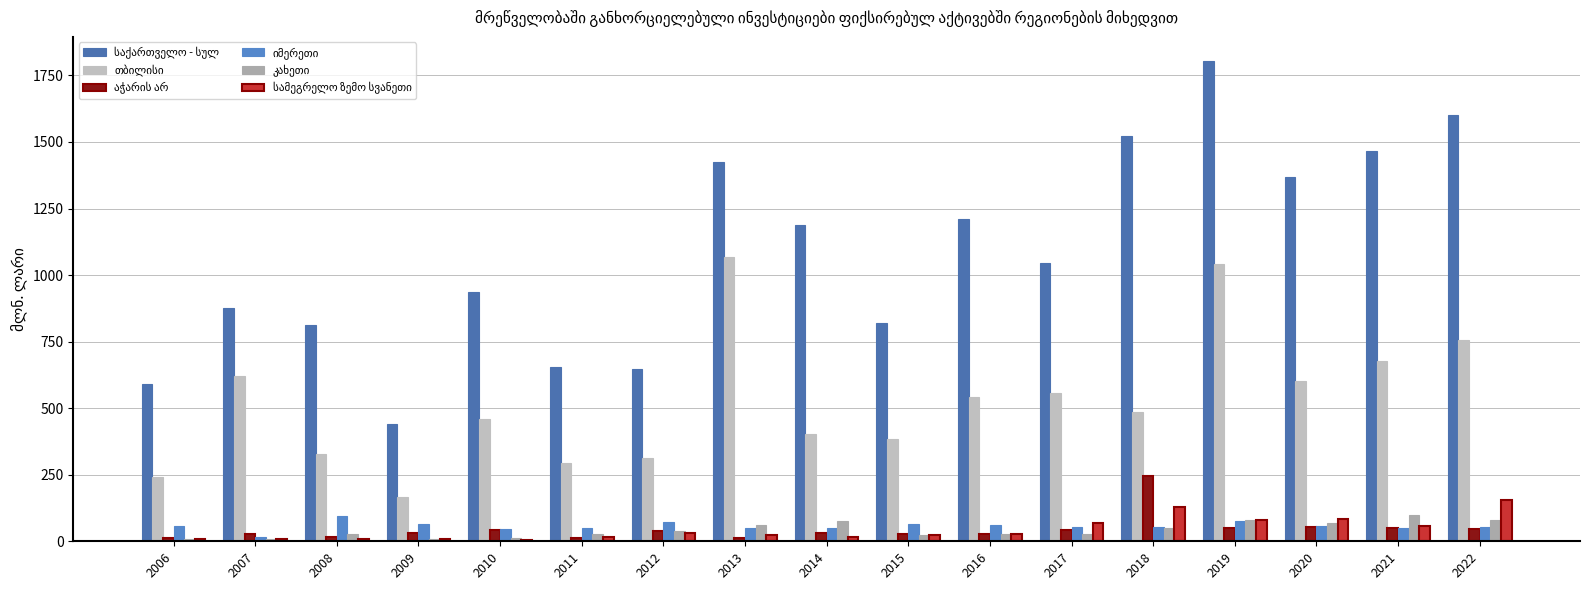

Which category has the lowest value in the საქართველო - სულ series?

2009